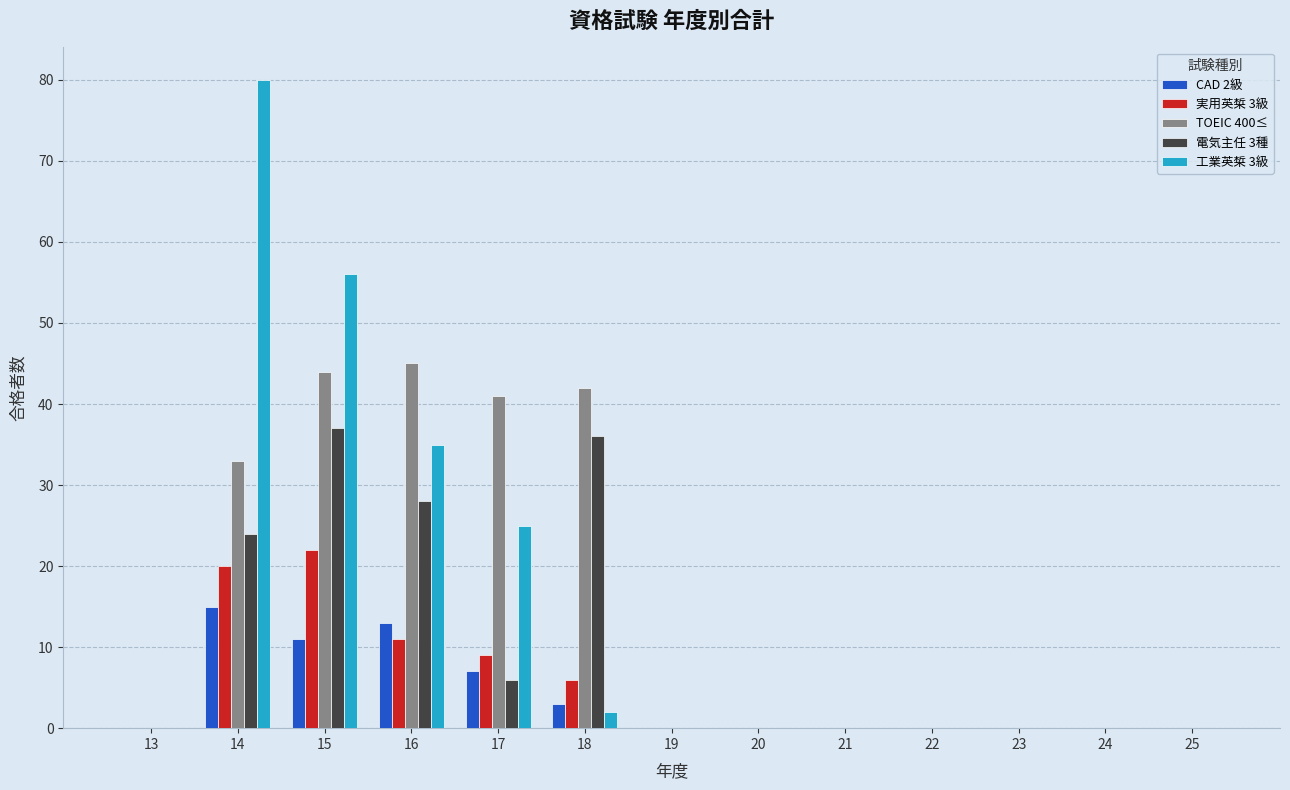

Reading right to left, extract all data points from this chart.

CAD 2級: 0	0	0	0	0	0	0	3	7	13	11	15	0
実用英椞 3級: 0	0	0	0	0	0	0	6	9	11	22	20	0
TOEIC 400≤: 0	0	0	0	0	0	0	42	41	45	44	33	0
電気主任 3種: 0	0	0	0	0	0	0	36	6	28	37	24	0
工業英椞 3級: 0	0	0	0	0	0	0	2	25	35	56	80	0